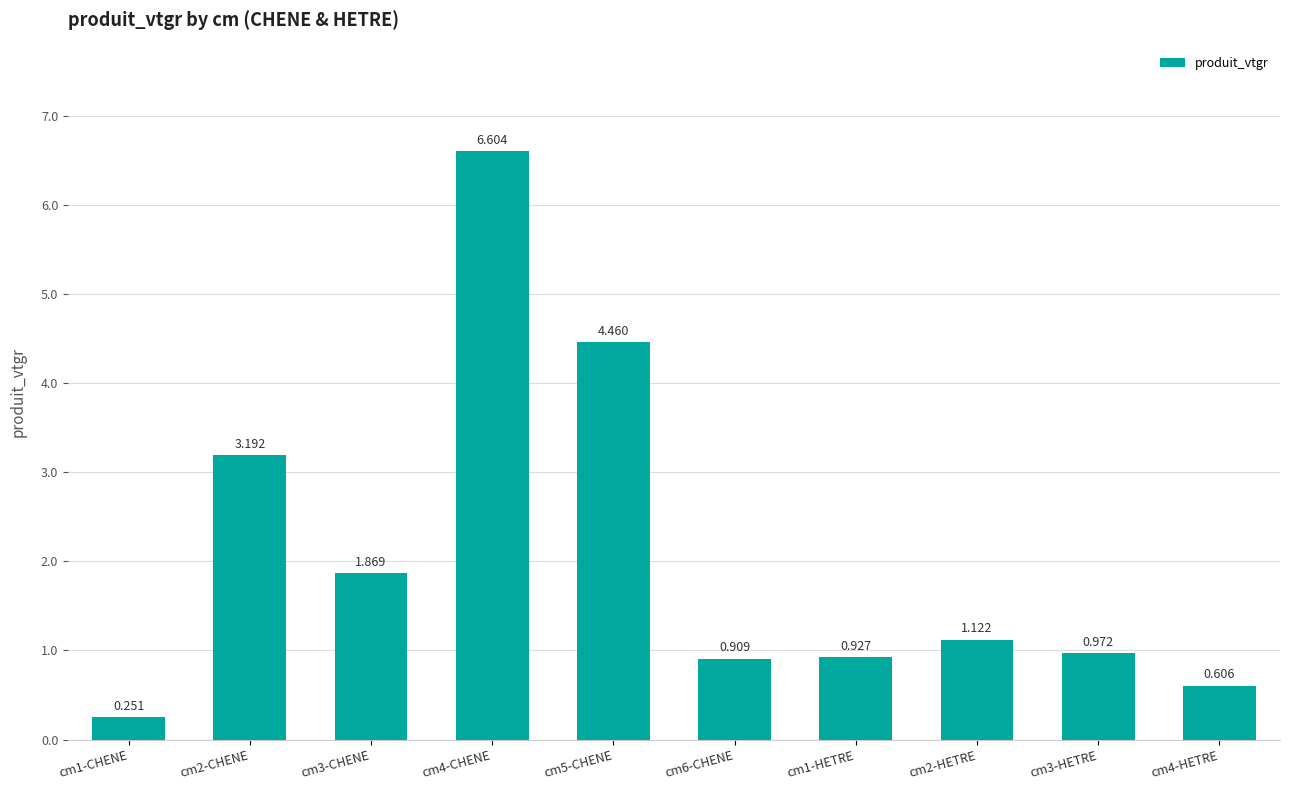

Where does the data first go above 1?

cm2-CHENE